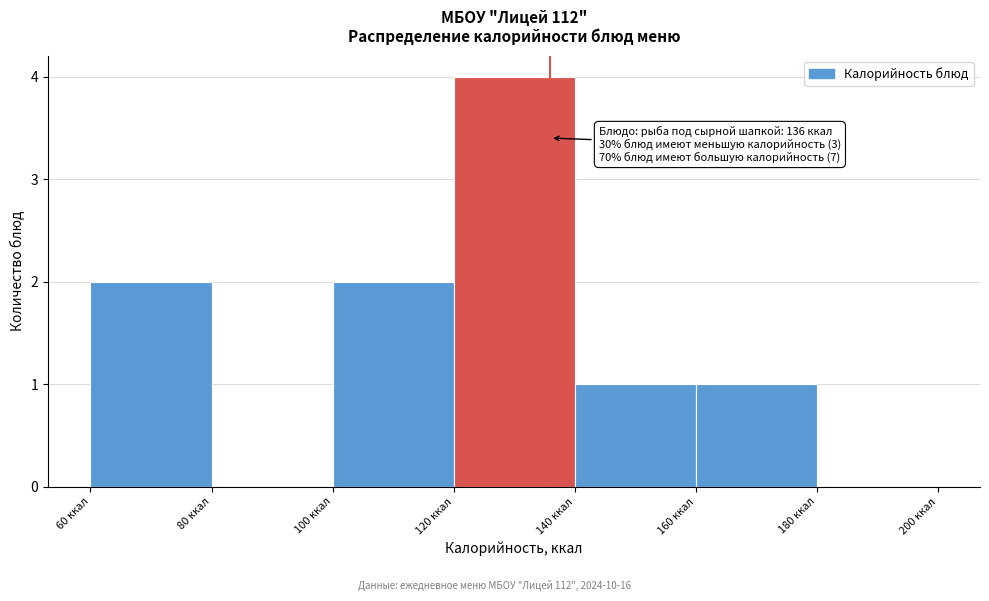

Over which range of the x-axis is the bar tallest?

120 to 140